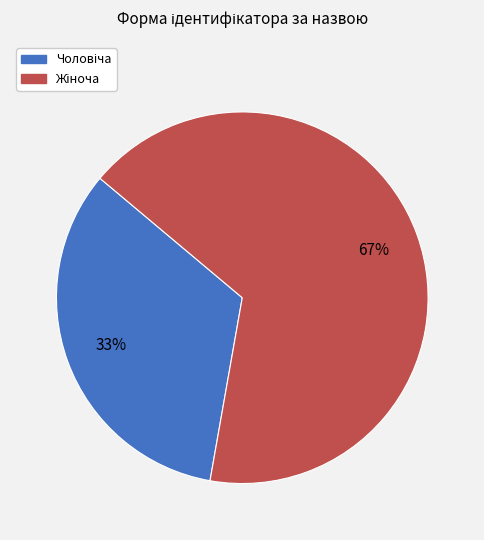

Is there a majority slice in this chart?

Yes